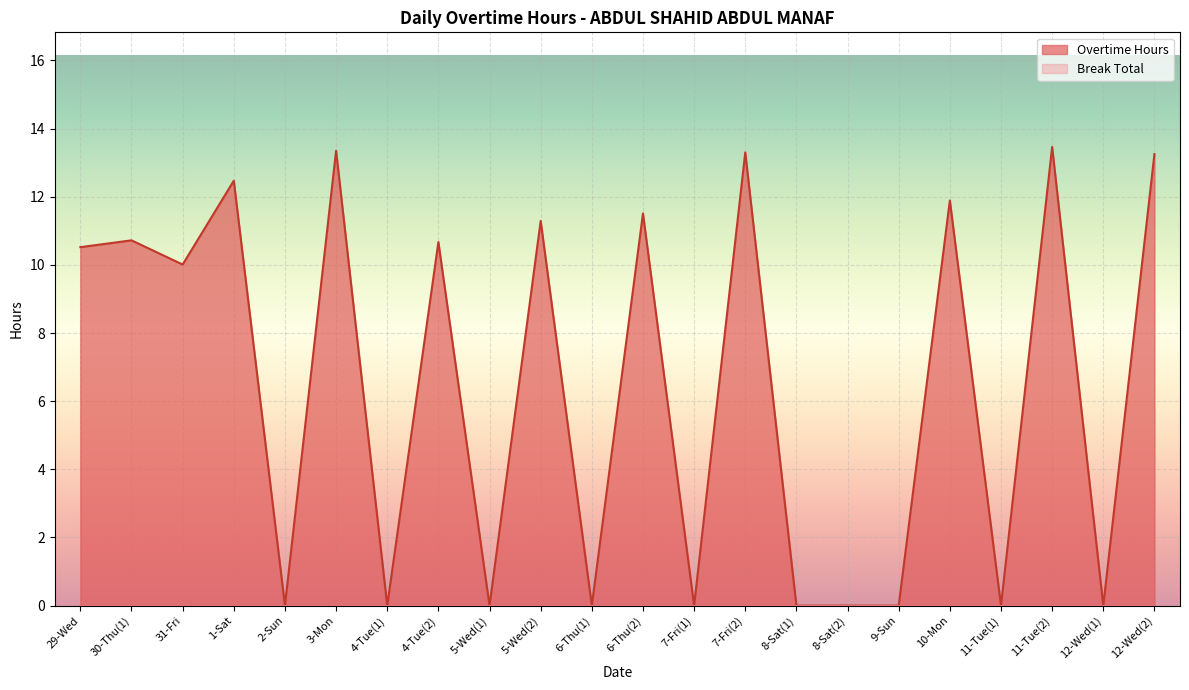

What is the average value?

6.5